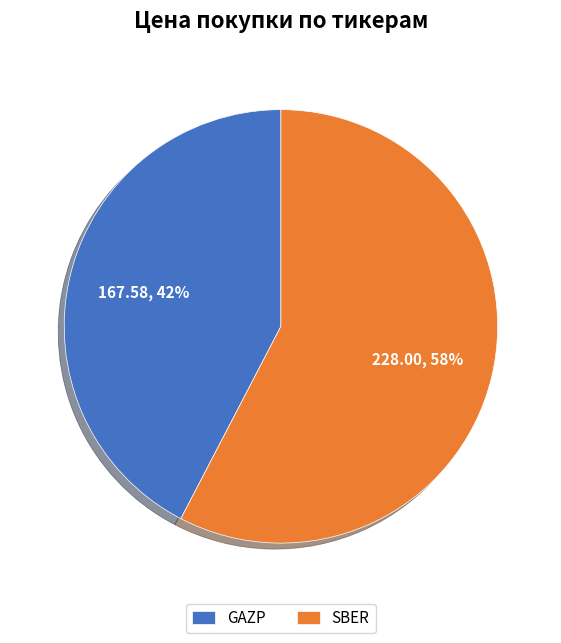

Is SBER the majority of the pie?

Yes